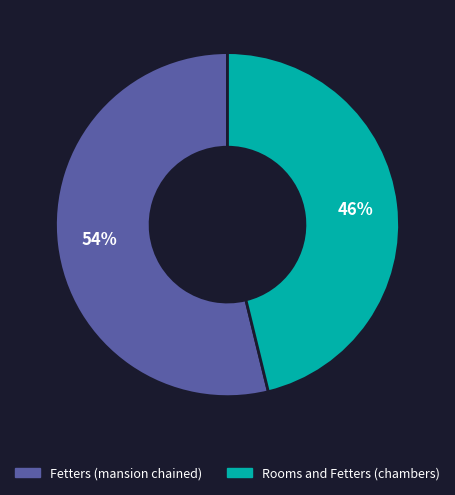

How many slices are in this pie chart?

2